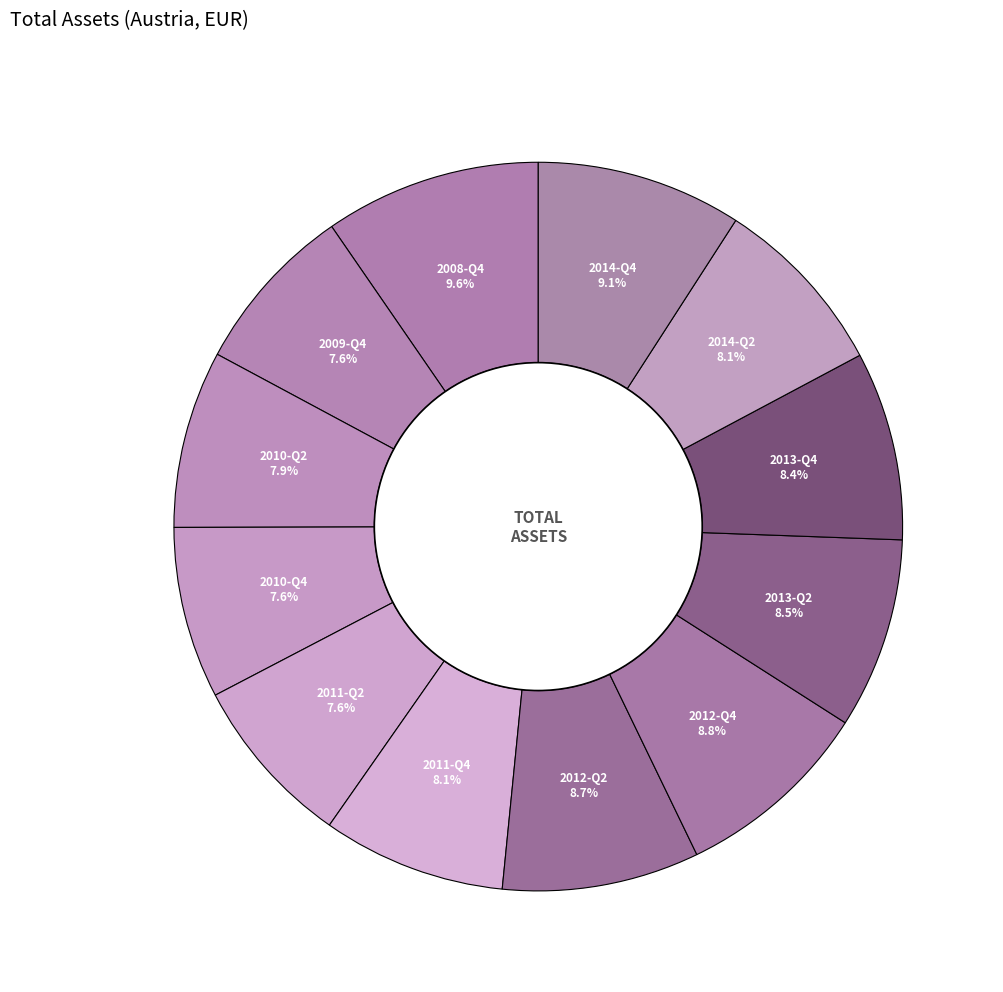

How many slices are in this pie chart?

12